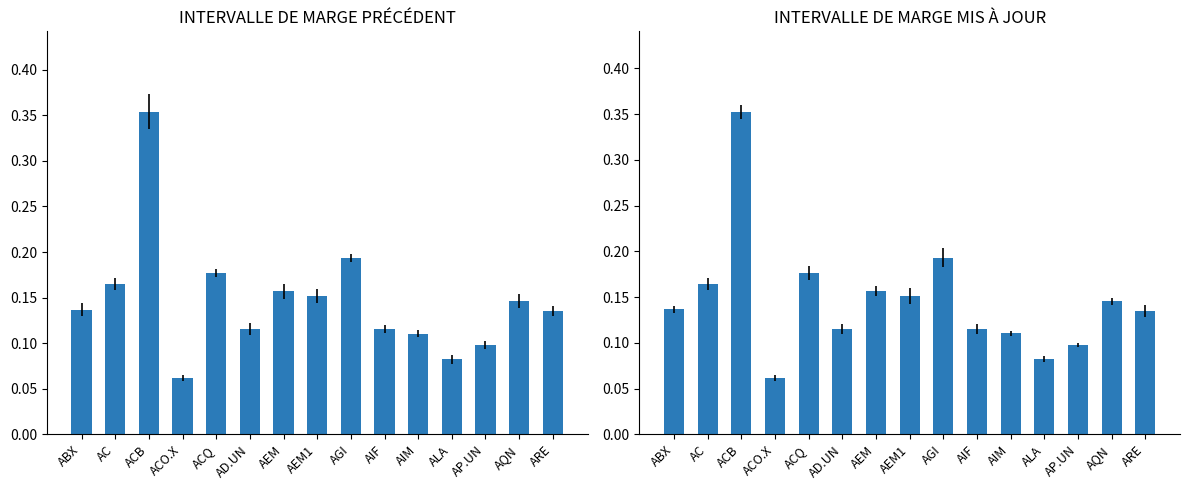

The INTERVALLE DE MARGE PRÉCÉDENT series shows 0.1 at ABX. True or false?

False